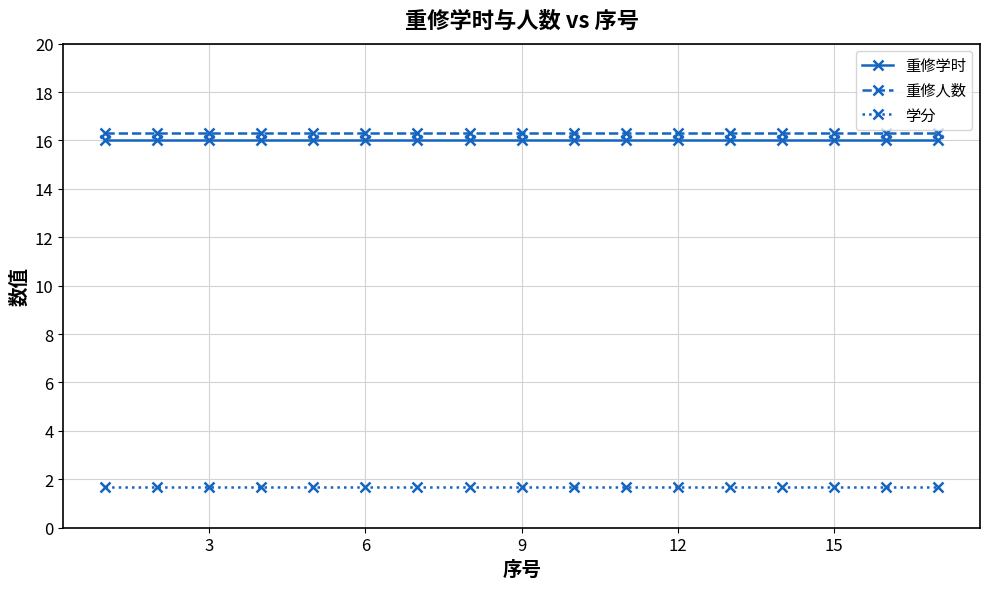

What is the minimum value shown in the chart?

1.7